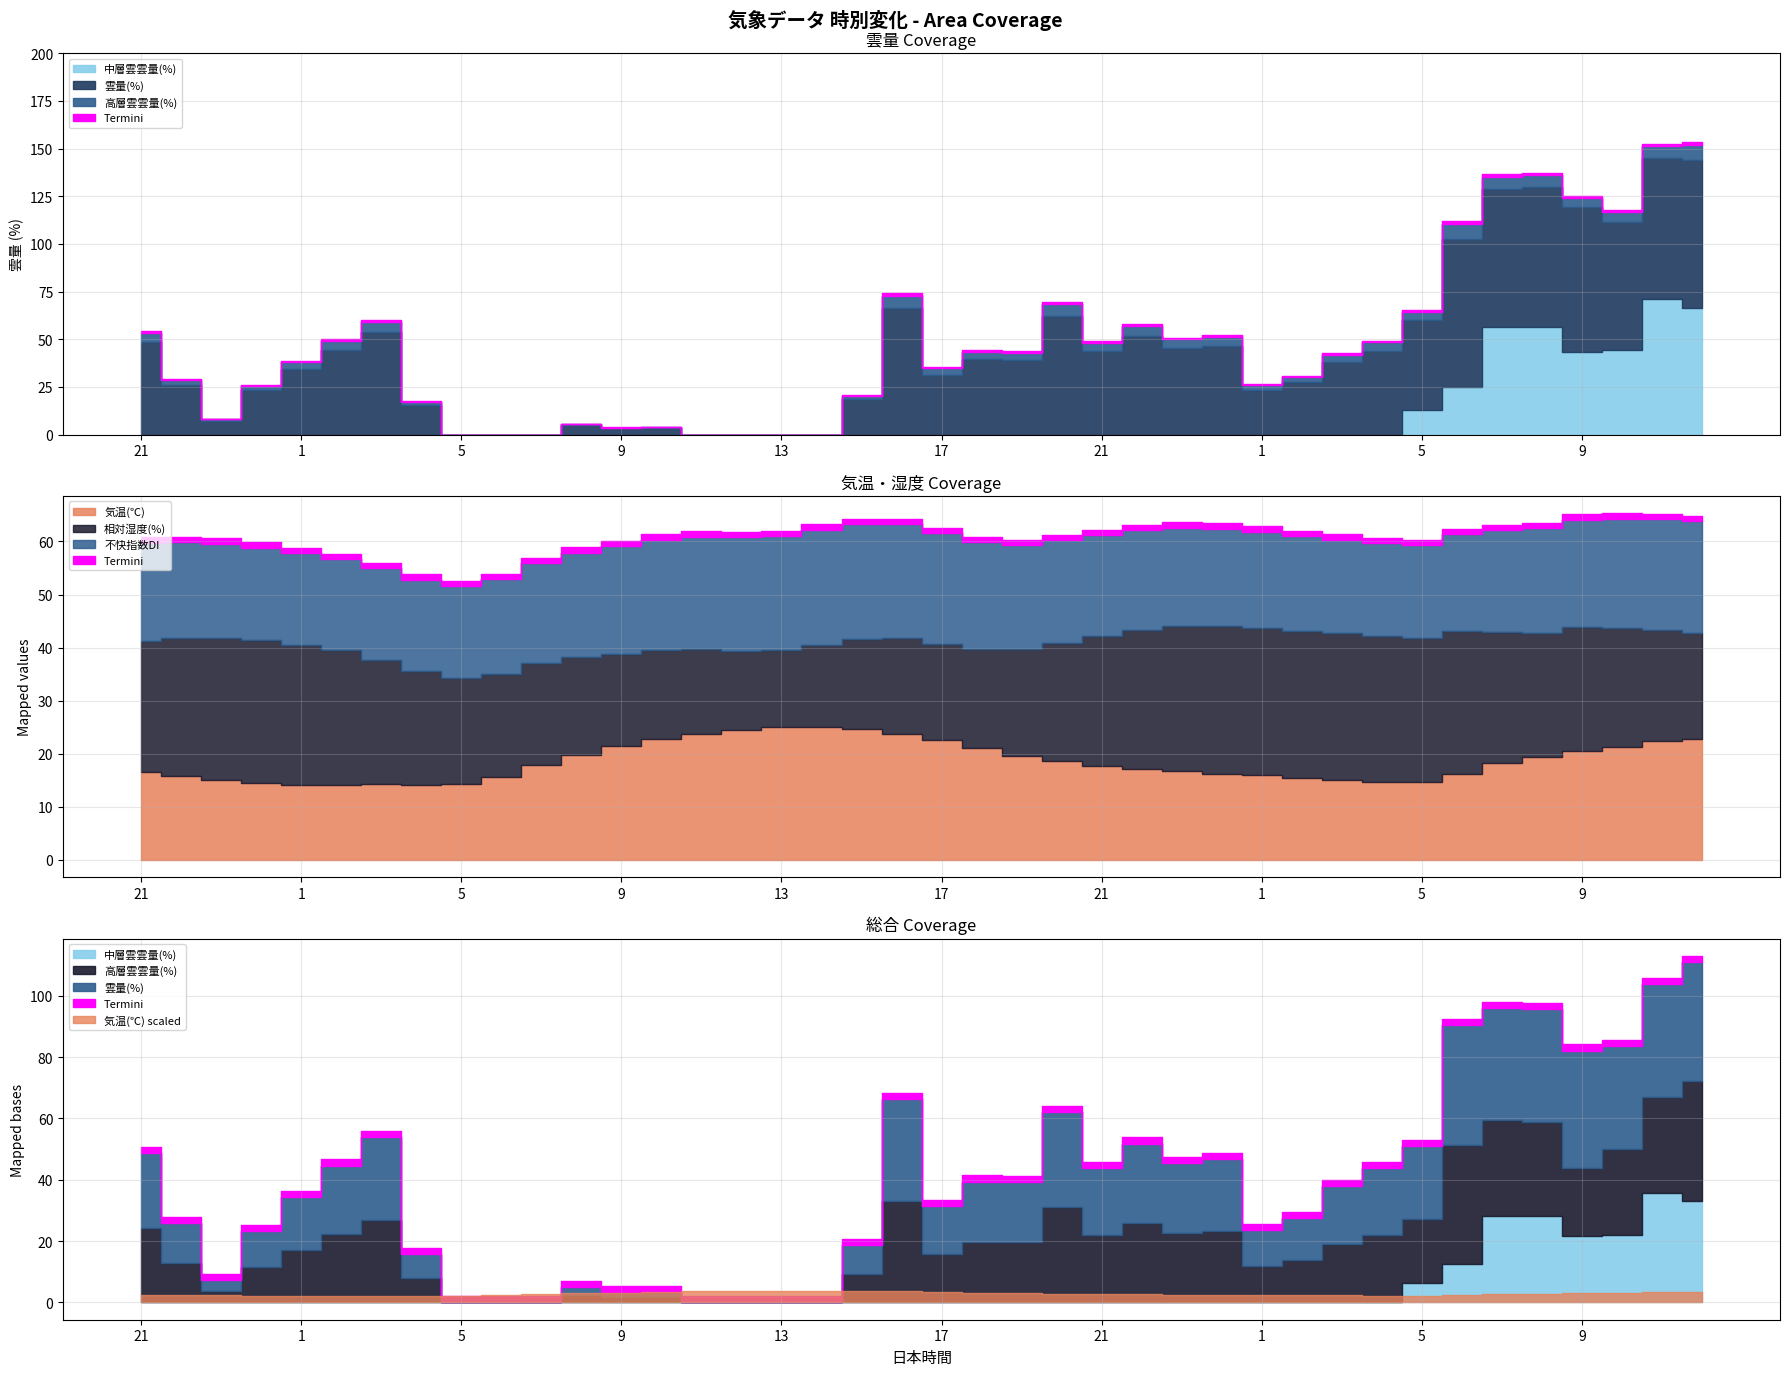

Which series has the largest range (max minus min)?

雲量(%)